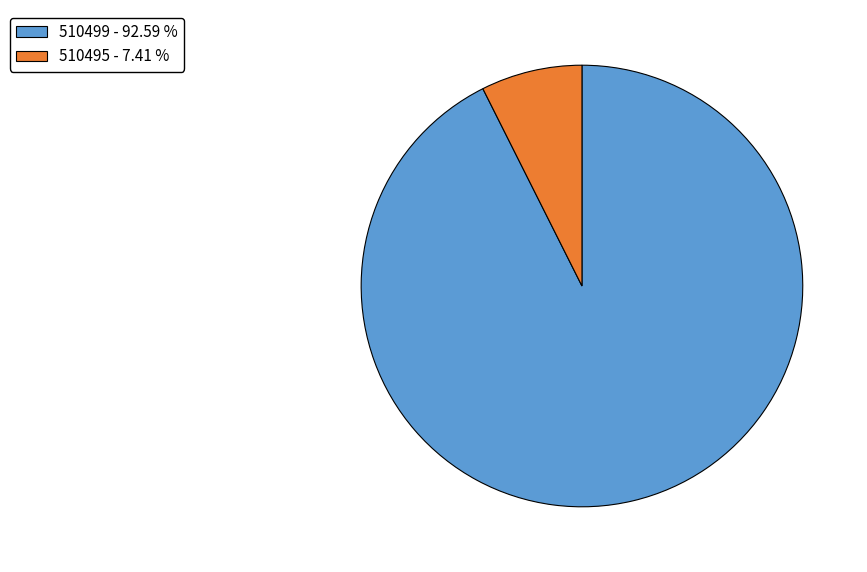

Rank the categories by value from highest to lowest.

510499, 510495